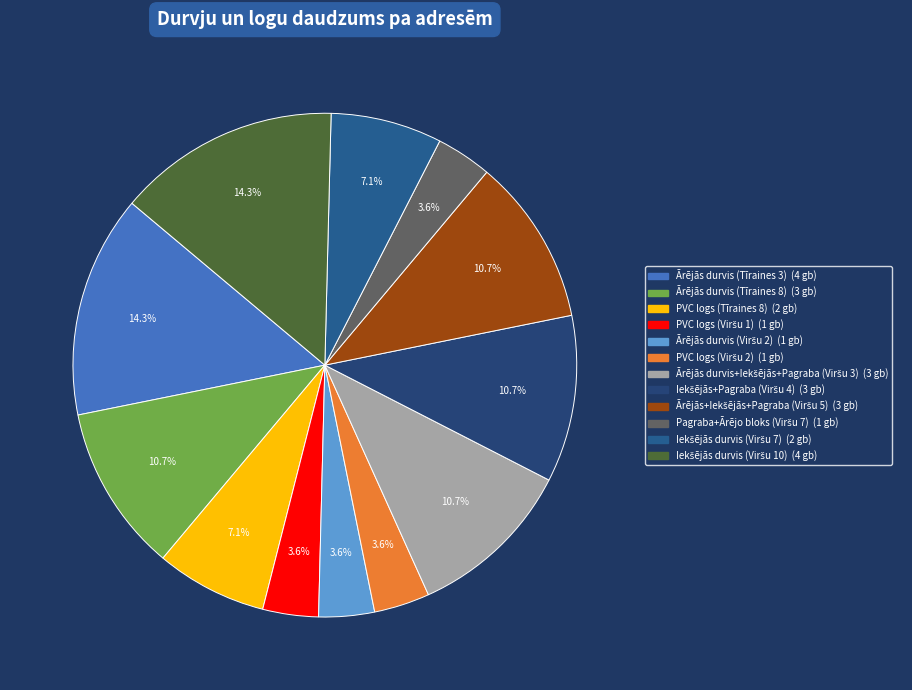

Approximately how many times larger is the value at Iekšējās durvis (Viršu 7) compared to Ārējās+Iekšējās+Pagraba (Viršu 5)?

0.7